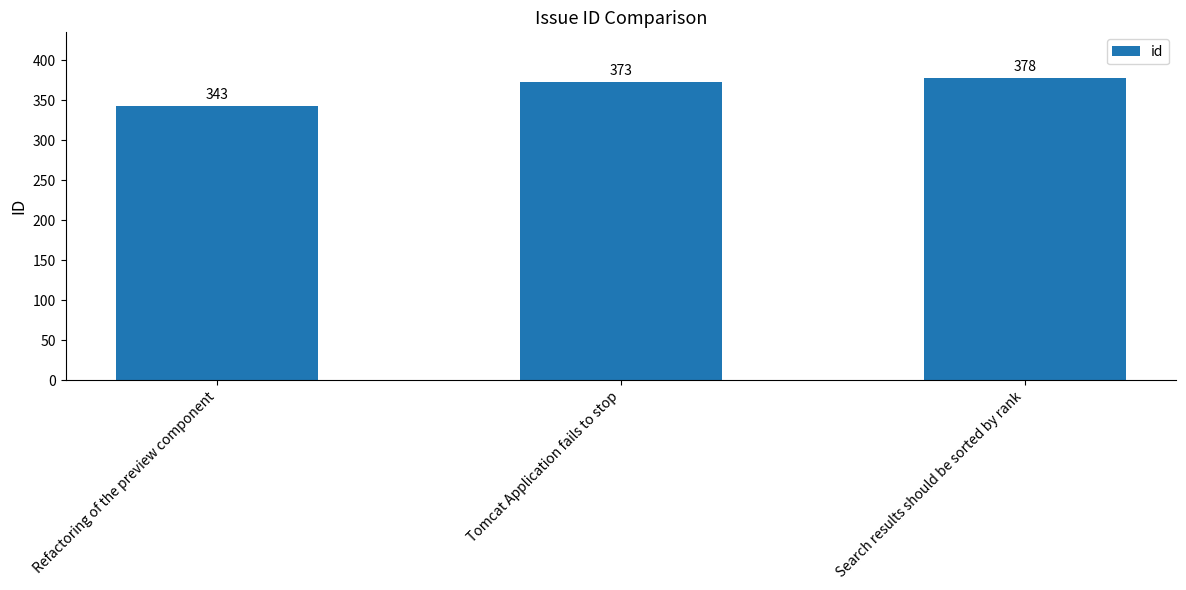

List the labels in order of value, largest first.

Search results should be sorted by rank, Tomcat Application fails to stop, Refactoring of the preview component